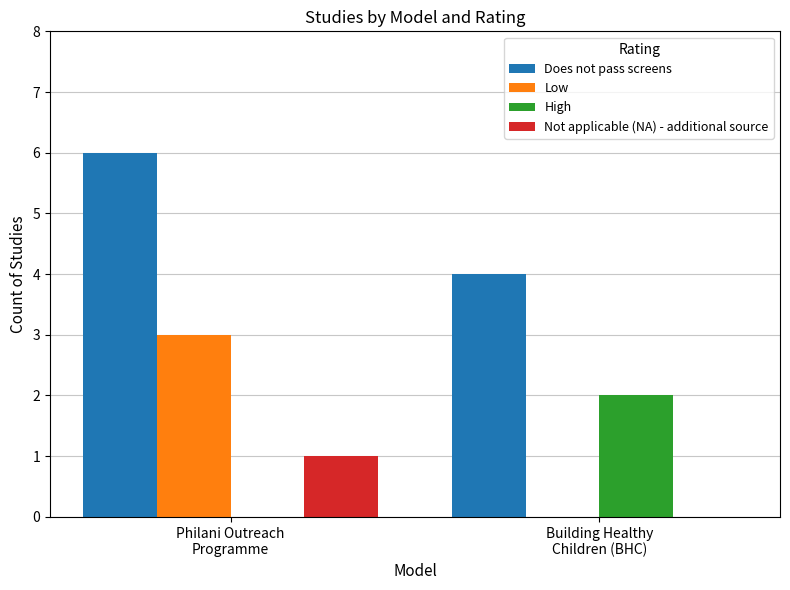

The value of High at Philani Outreach
Programme is 1. True or false?

False